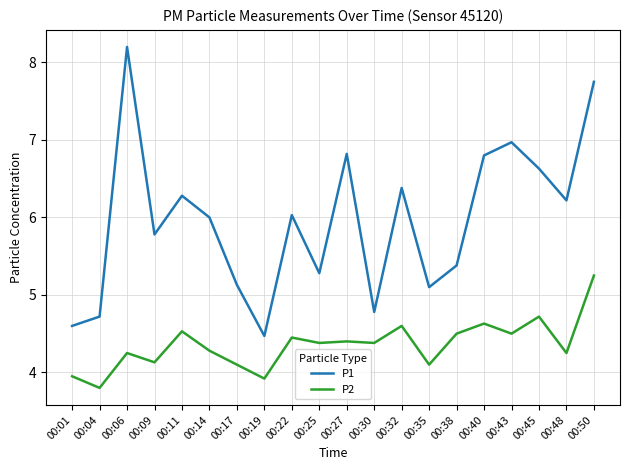

Rank the series at 00:38 from lowest to highest value.

P2, P1